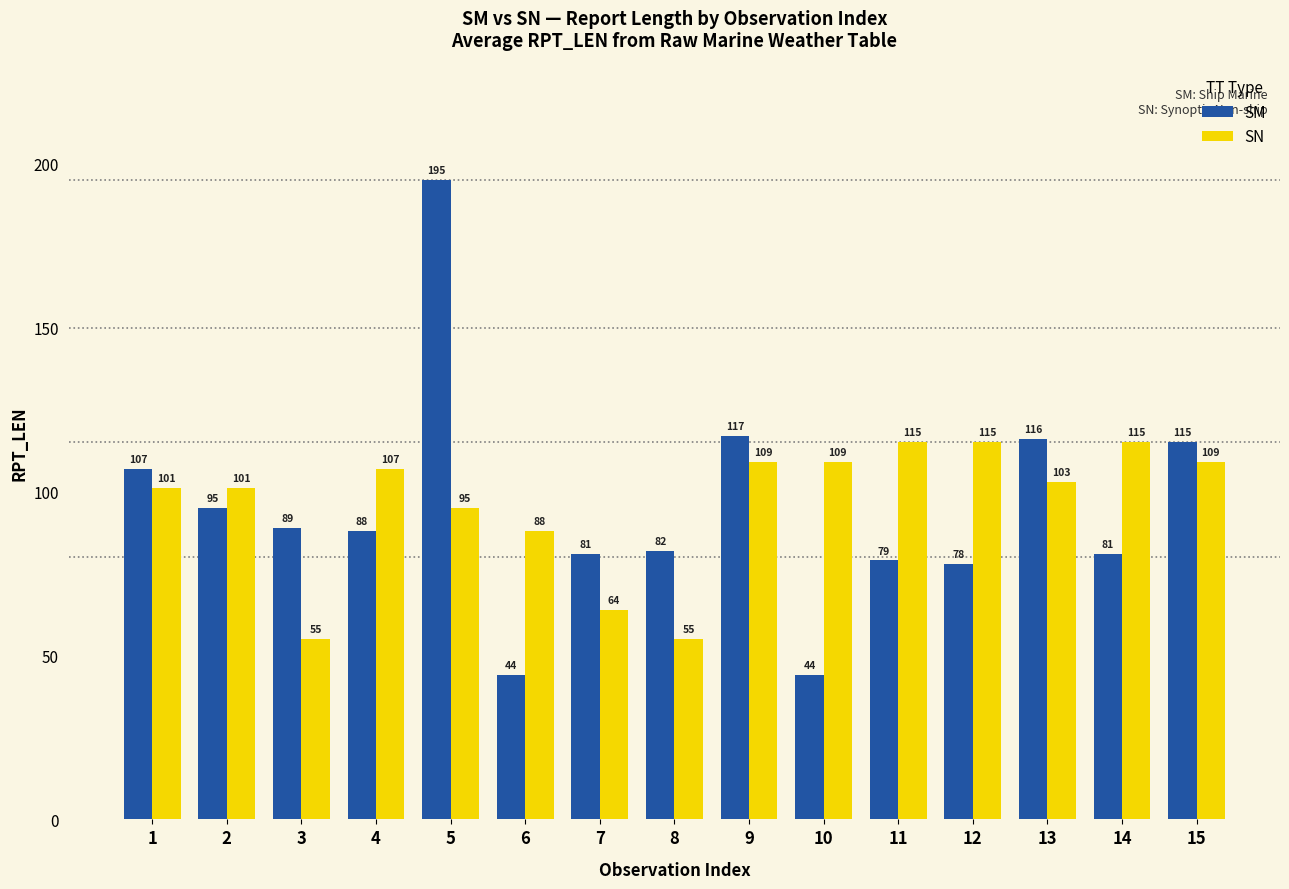

What is the sum of the SN values at 1 and 12?

216